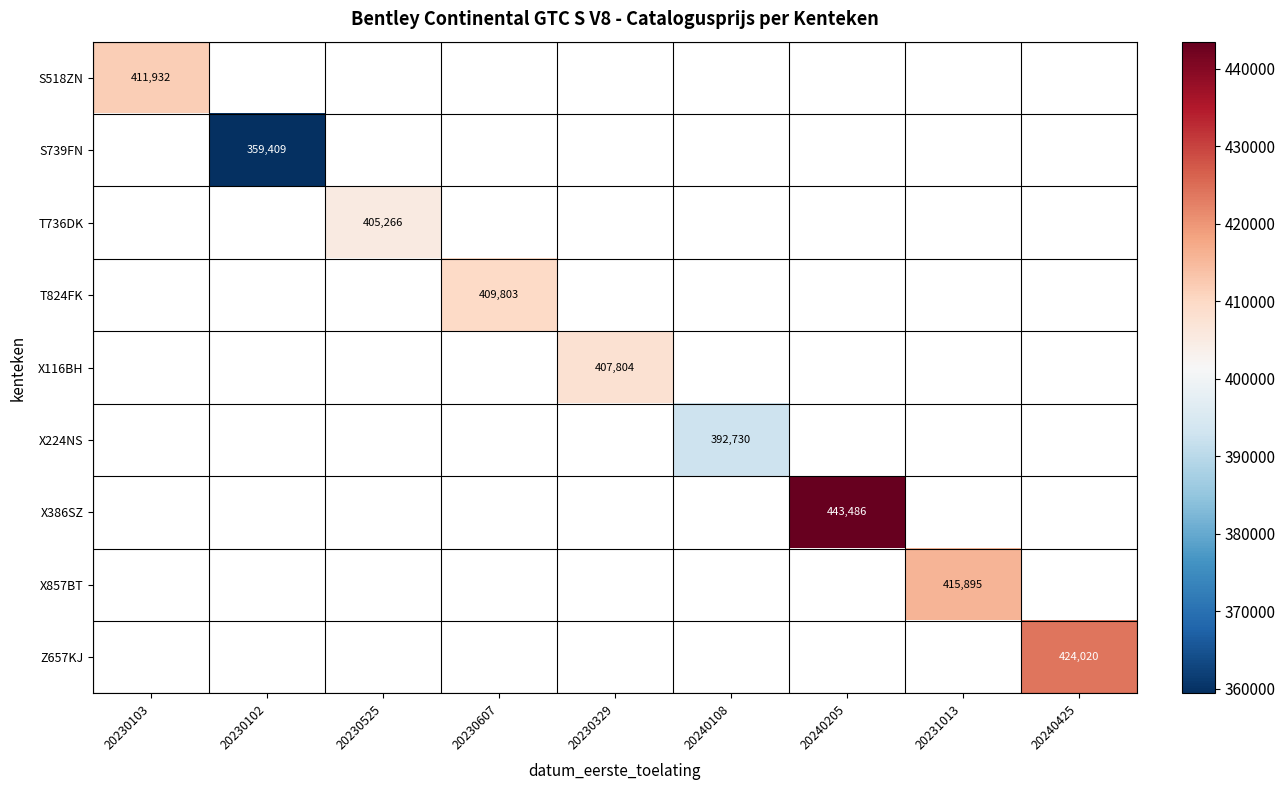

How many distinct data groups are displayed?

9